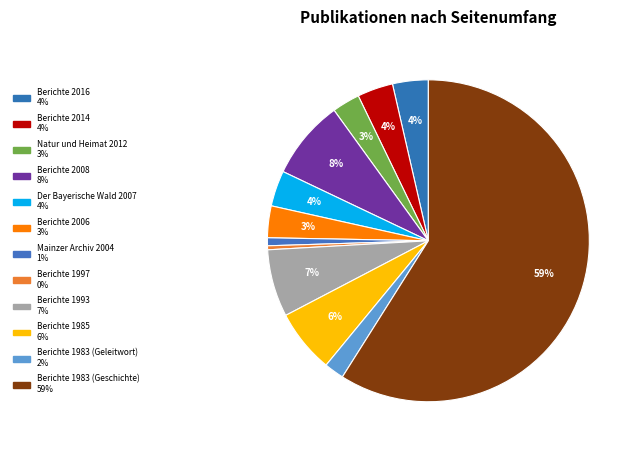

Which category has the biggest portion of the pie?

Berichte 1983 (Geschichte)